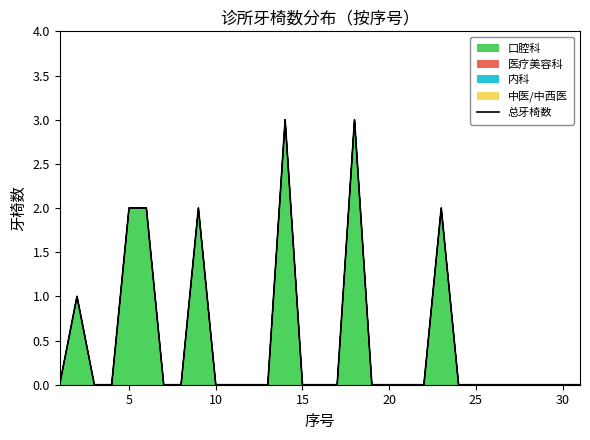

What is the difference between the second highest and minimum values?

3